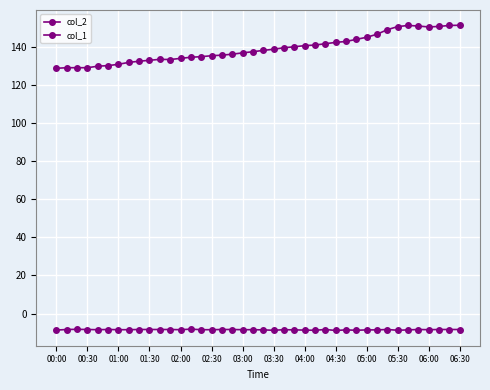

True or false: col_1 and col_2 cross at least once.

False